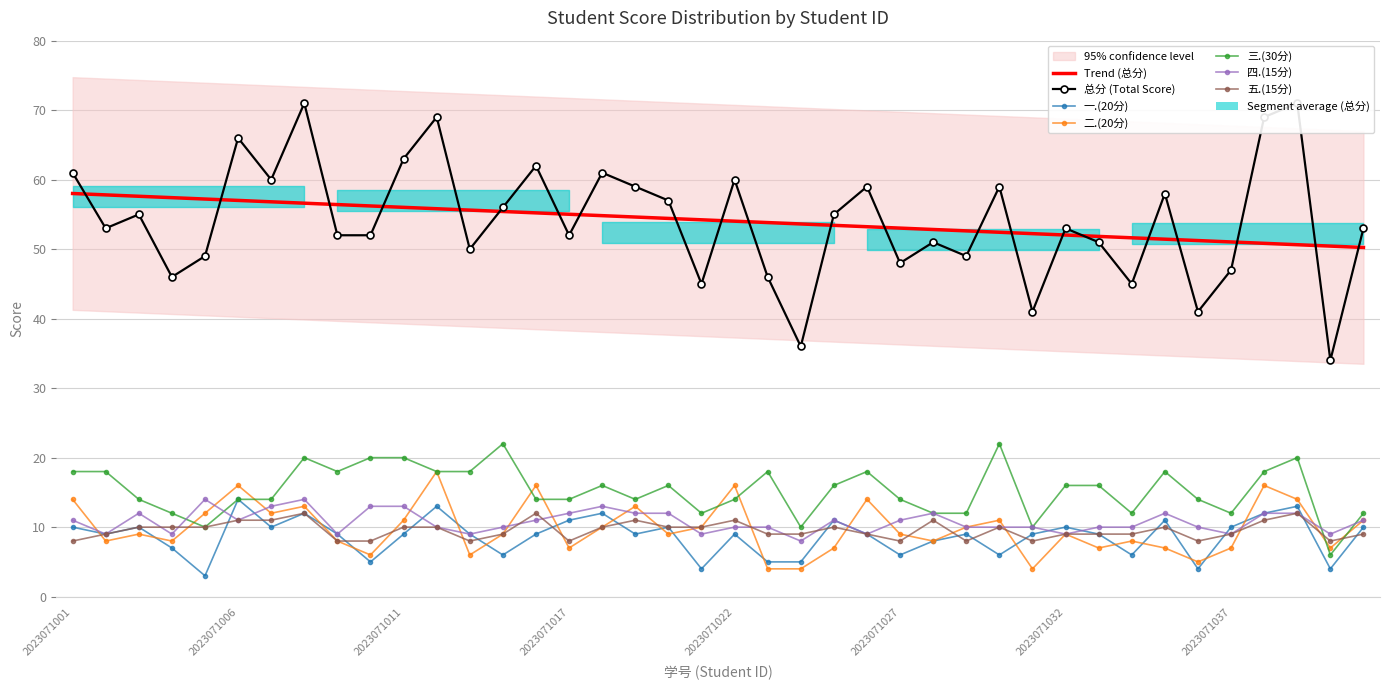

What is the difference between the maximum and minimum values in the 三.(30分) series?

16